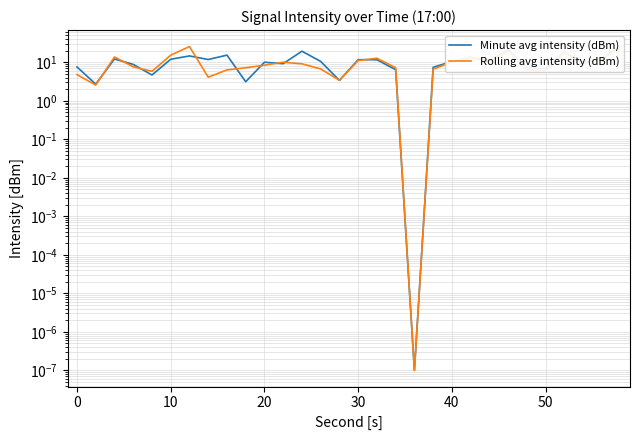

True or false: Rolling avg intensity (dBm) has a value of 13.4 at 27.

False